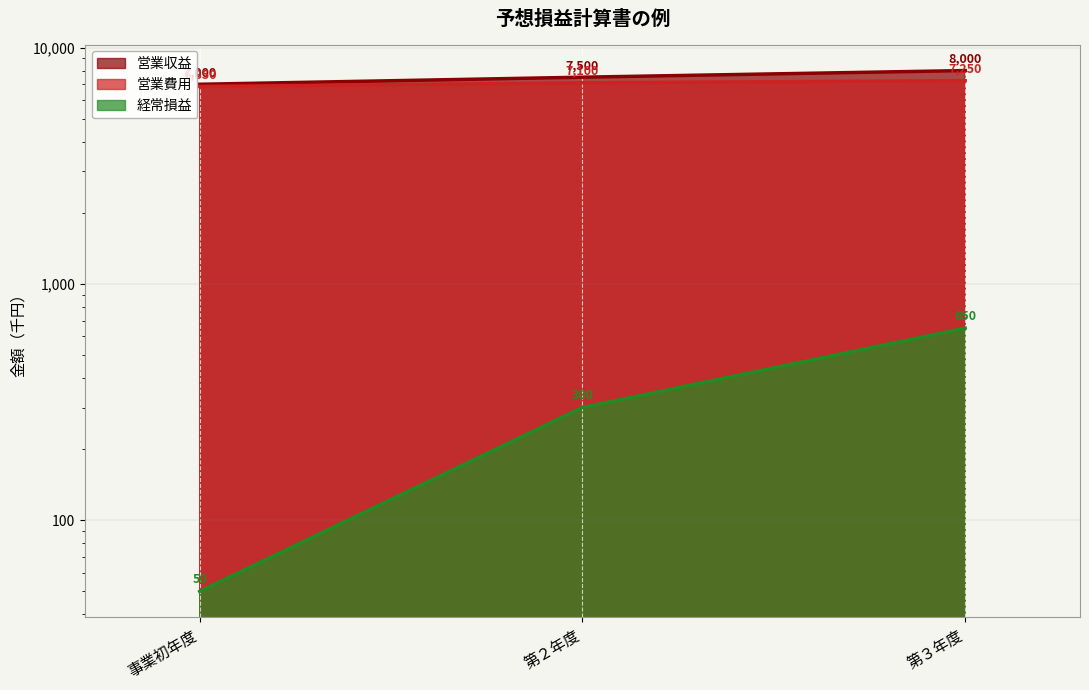

Reading left to right, what are all the values shown in this chart?

営業収益: 事業初年度=7000	第２年度=7500	第３年度=8000
営業費用: 事業初年度=6850	第２年度=7100	第３年度=7250
経常損益: 事業初年度=50	第２年度=300	第３年度=650